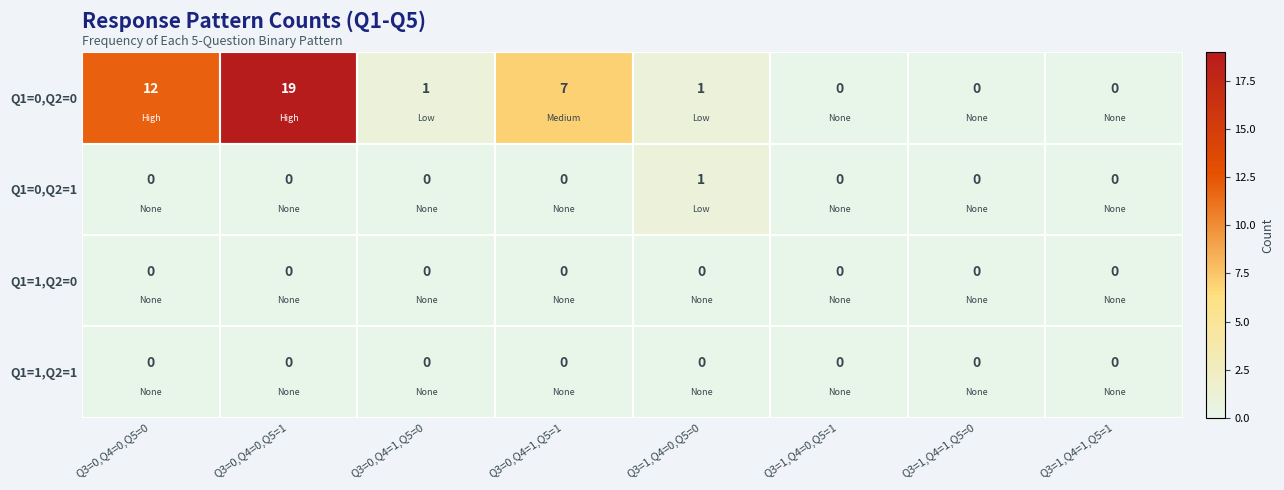

The value of Q1=1,Q2=0 at Q3=1,Q4=1,Q5=0 is 0. True or false?

True